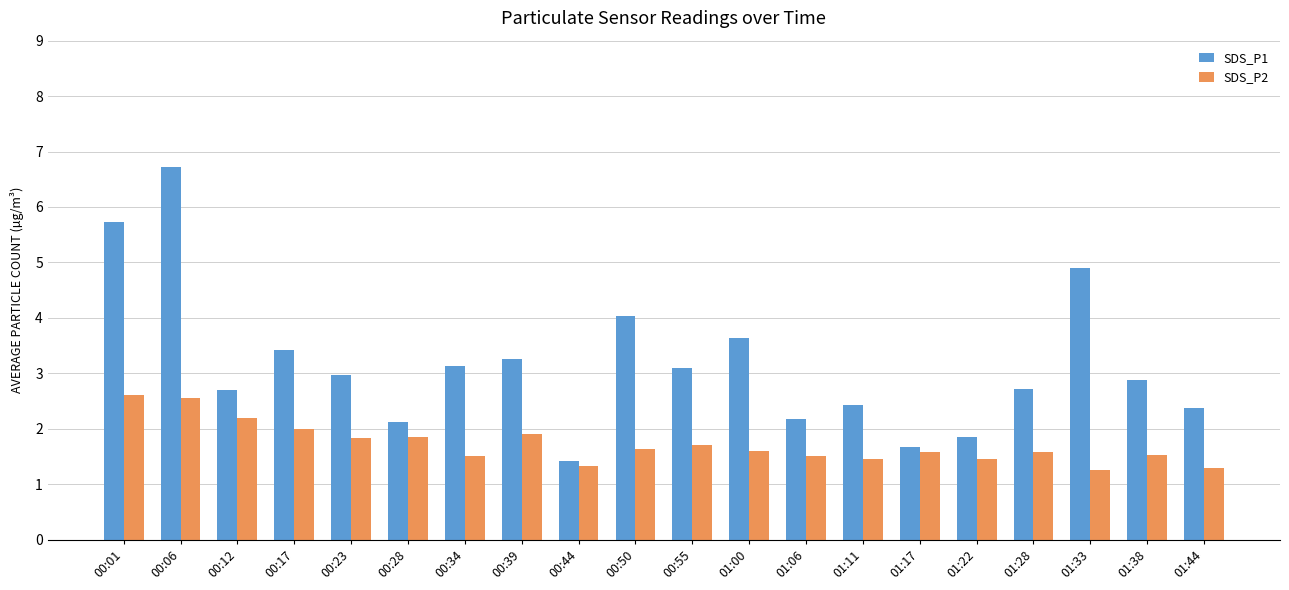

What is the maximum value shown in the chart?

6.7